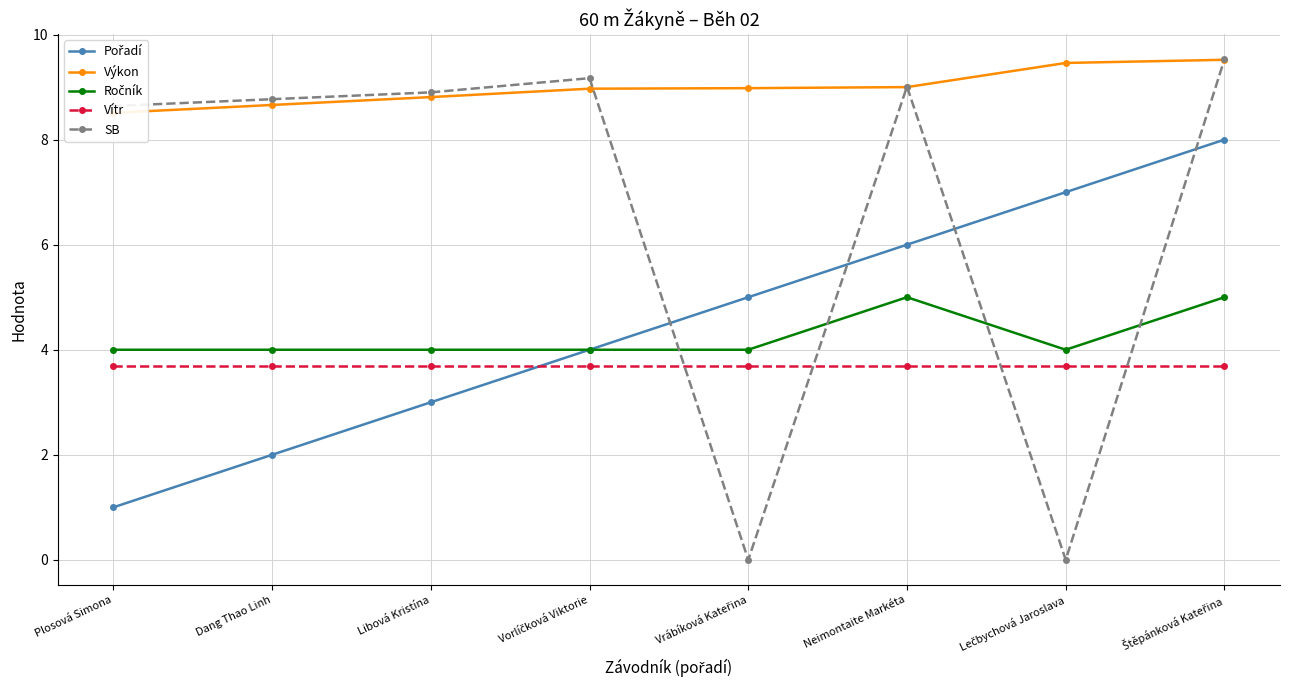

Reading left to right, what are all the values shown in this chart?

Pořadí: 1.0	2.0	3.0	4.0	5.0	6.0	7.0	8.0
Výkon: 8.5	8.7	8.8	9.0	9.0	9.0	9.5	9.5
Ročník: 4.0	4.0	4.0	4.0	4.0	5.0	4.0	5.0
Vítr: 3.7	3.7	3.7	3.7	3.7	3.7	3.7	3.7
SB: 8.6	8.8	8.9	9.2	0.0	9.0	0.0	9.5